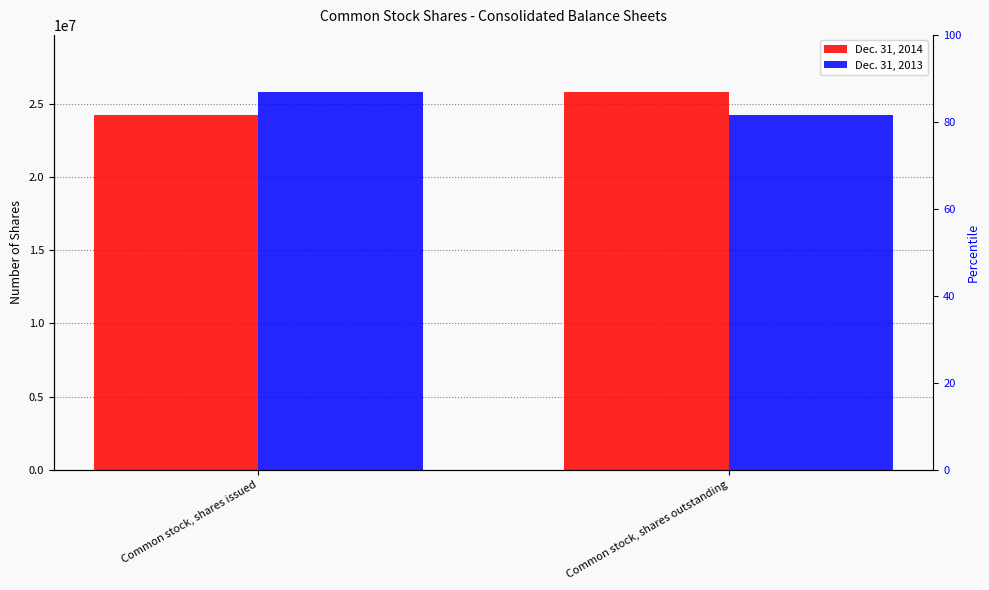

Reading left to right, transcribe all the data shown in this chart.

Dec. 31, 2014: 24274336	25854548
Dec. 31, 2013: 25854548	24274336